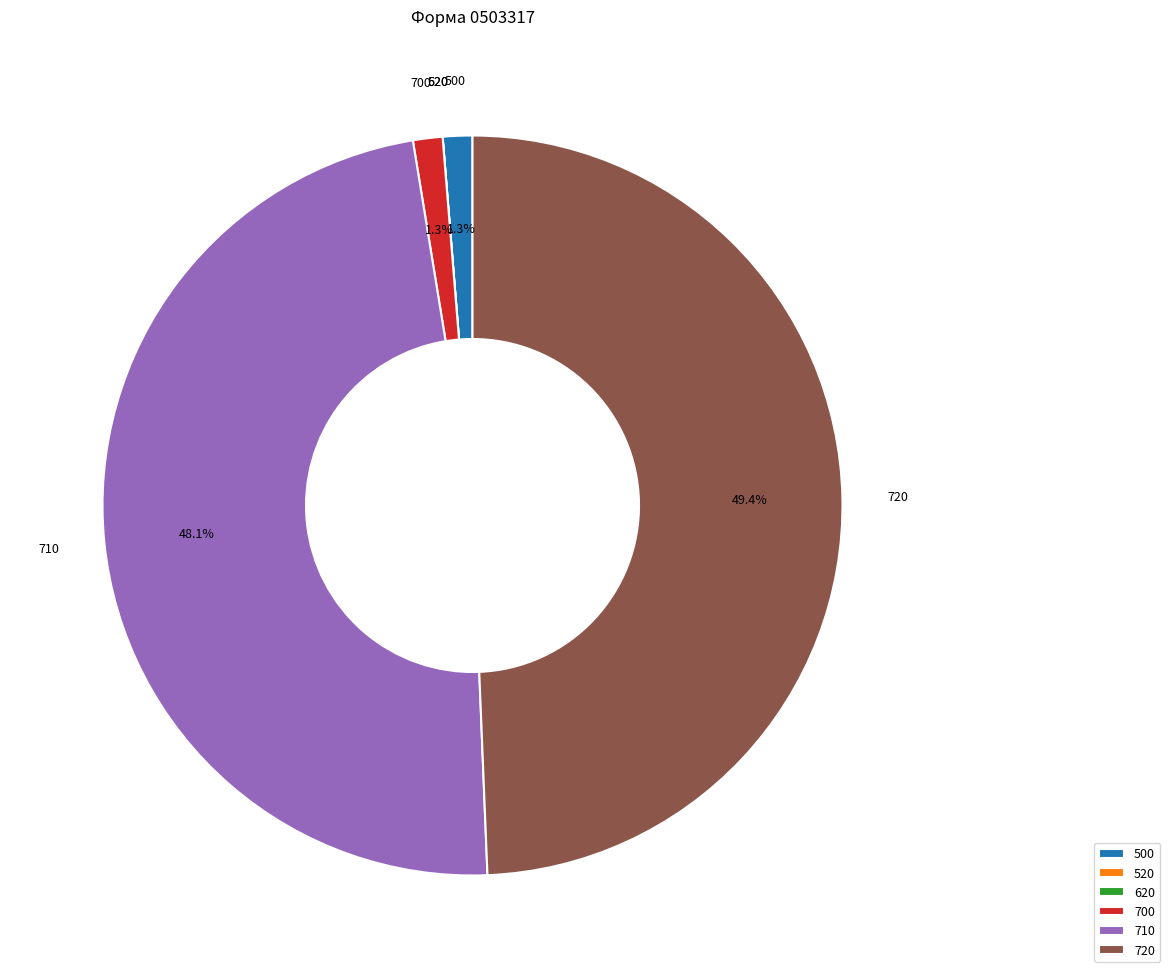

Is there a majority slice in this chart?

No